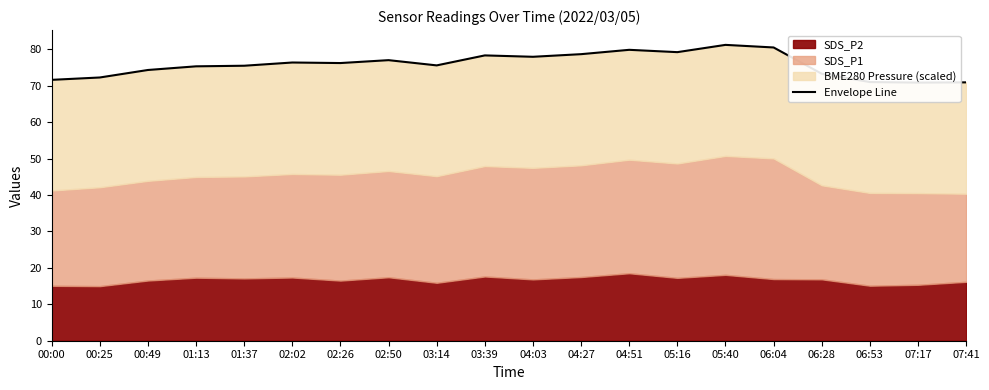

At which category does the data reach its first local valley?

02:26